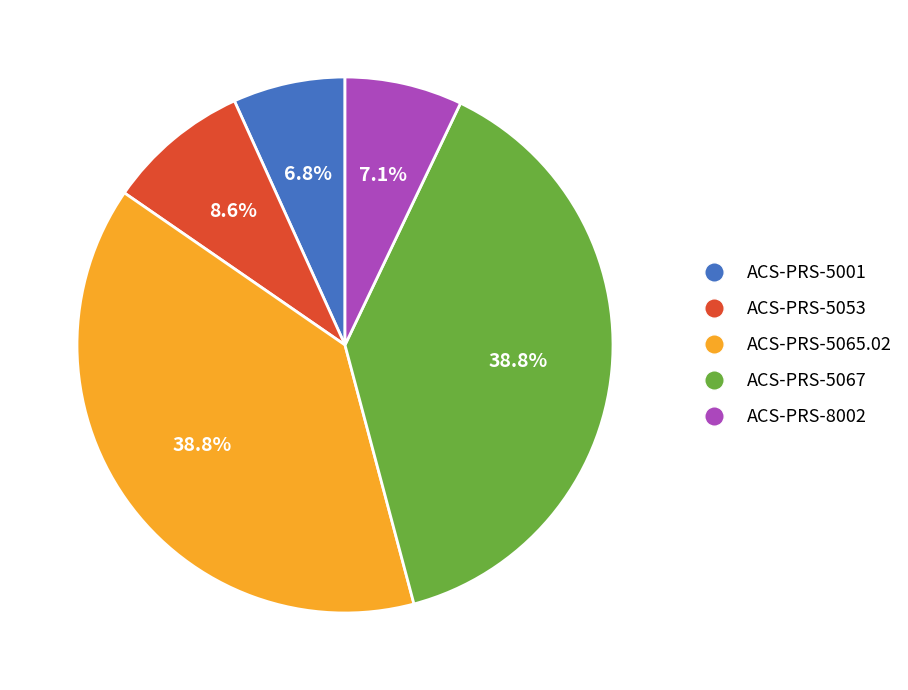

Is there a majority slice in this chart?

No